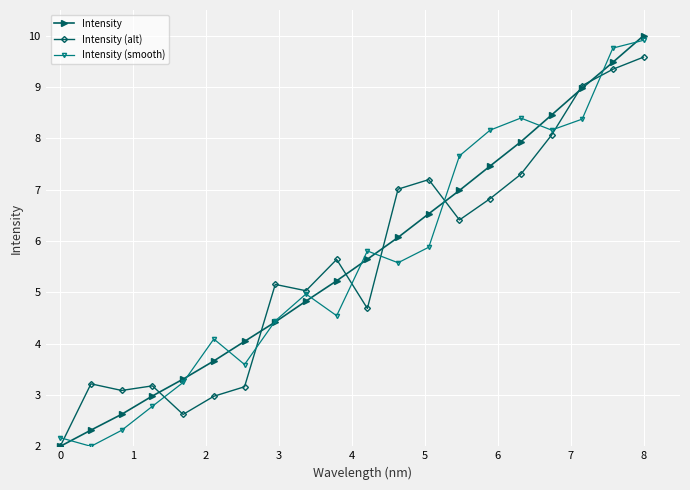

Reading left to right, what are all the values shown in this chart?

Intensity: 2.0	2.3	2.6	3.0	3.3	3.7	4.0	4.4	4.8	5.2	5.6	6.1	6.5	7.0	7.5	7.9	8.5	9.0	9.5	10.0
Intensity (alt): 2.0	3.2	3.1	3.2	2.6	3.0	3.2	5.2	5.0	5.6	4.7	7.0	7.2	6.4	6.8	7.3	8.1	9.0	9.3	9.6
Intensity (smooth): 2.2	2.0	2.3	2.8	3.2	4.1	3.6	4.4	5.0	4.5	5.8	5.6	5.9	7.7	8.2	8.4	8.2	8.4	9.8	9.9